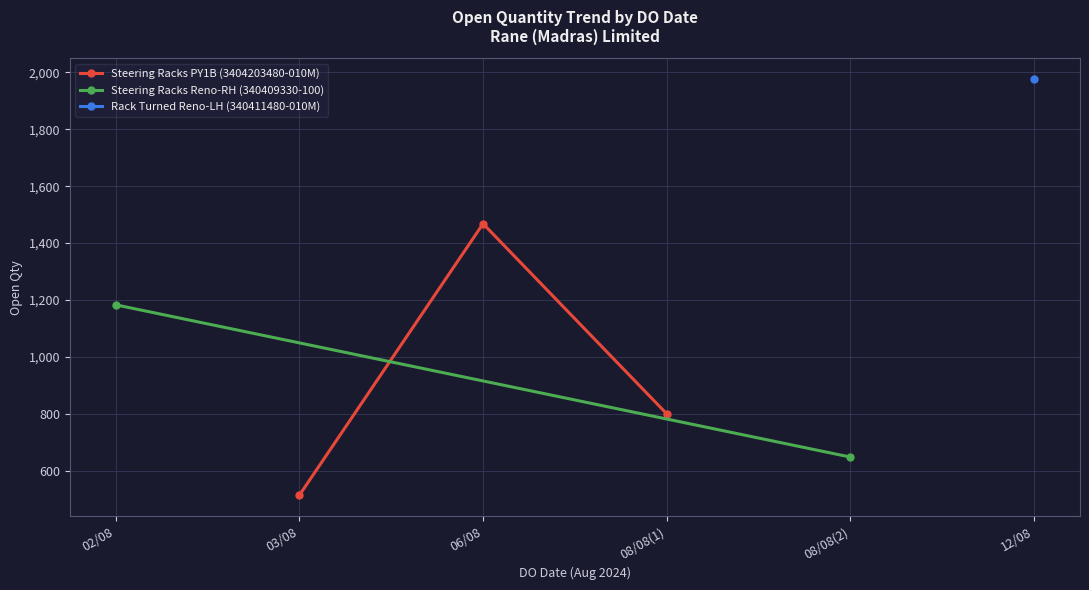

True or false: the data shows 200 at 03/08/2024.

False